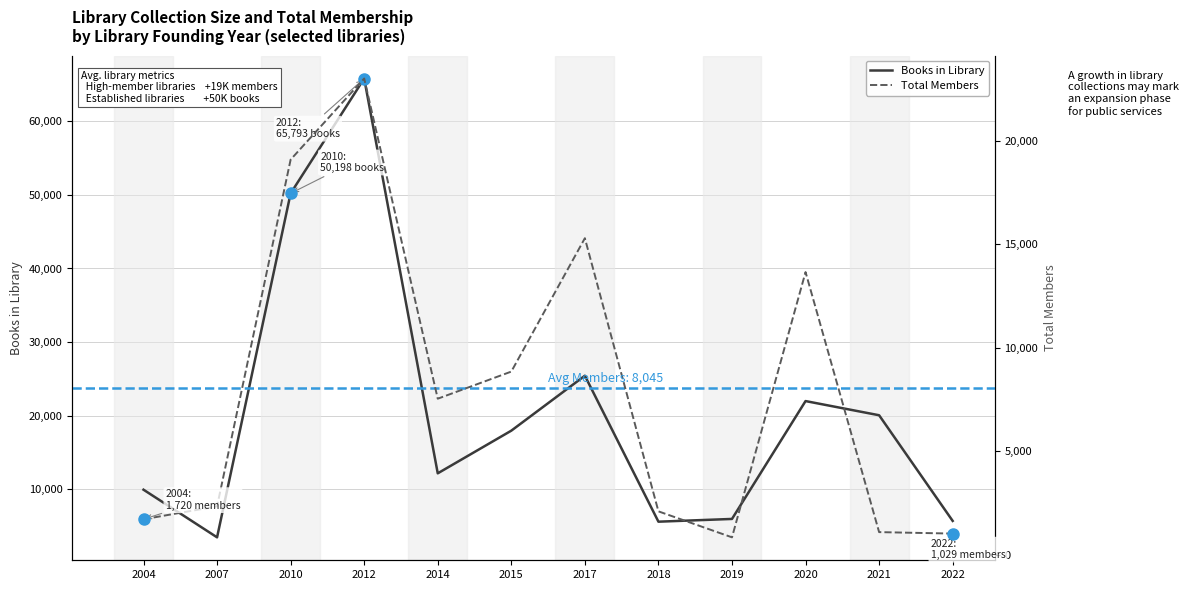

List the series in order of their peak value, highest first.

Books in Library, Total Members